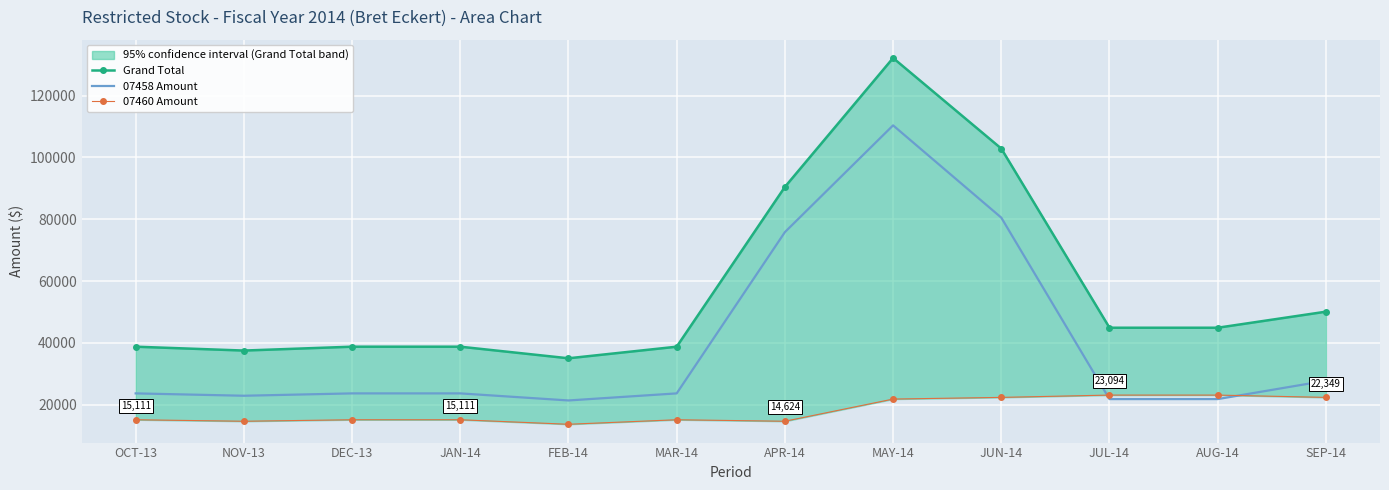

Where is the first local maximum for Grand Total?

DEC-13